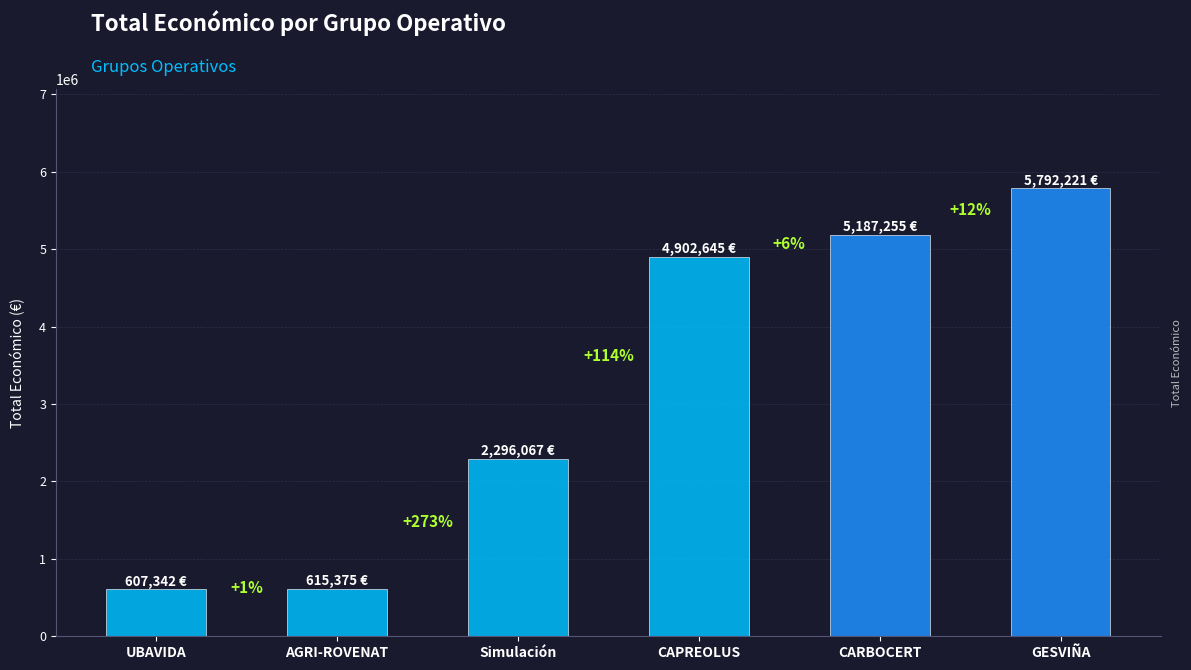

How many bars are there in total?

6